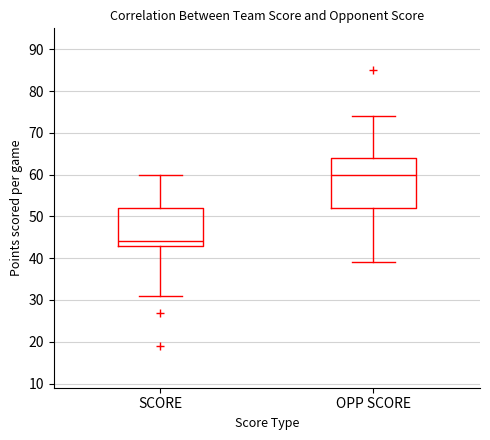

Which box is the tallest, from its lower edge to its upper edge?

OPP SCORE